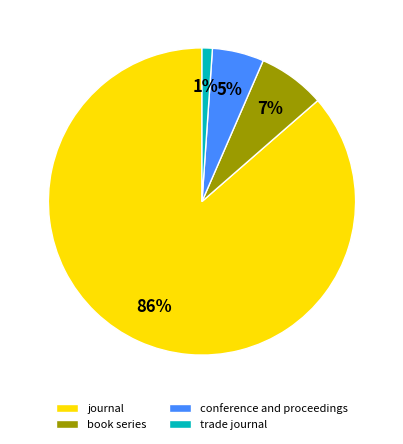

Is it true that book series is 7% of the pie?

True